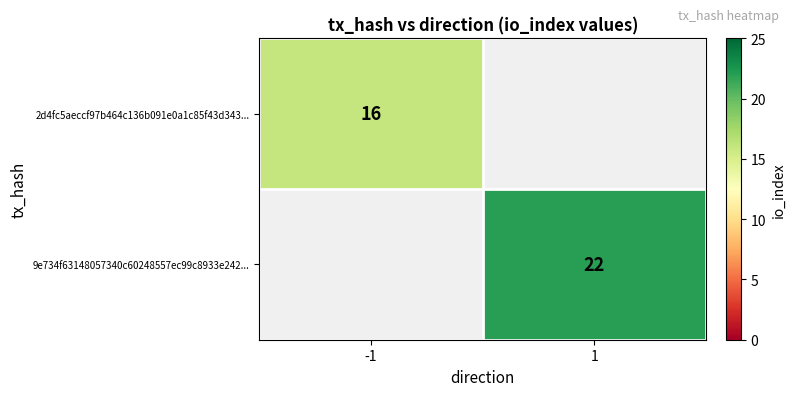

Is it true that 2d4fc5aeccf97b464c136b091e0a1c85f43d343... equals 26.8 at -1?

False